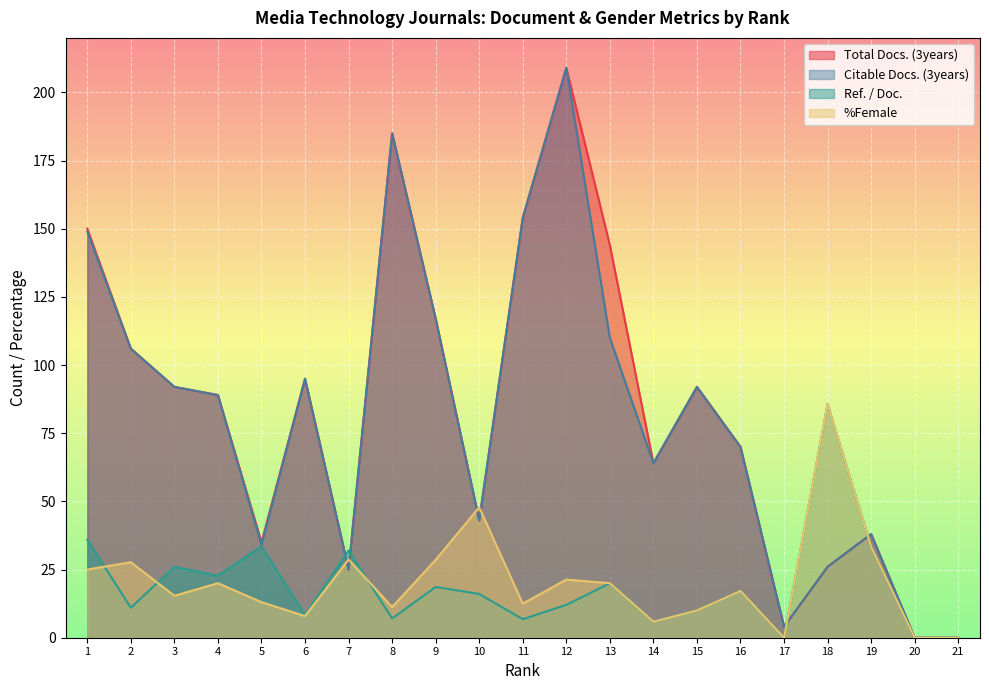

At 13, list the series in order from largest to smallest.

Total Docs. (3years), Citable Docs. (3years), Ref. / Doc., %Female